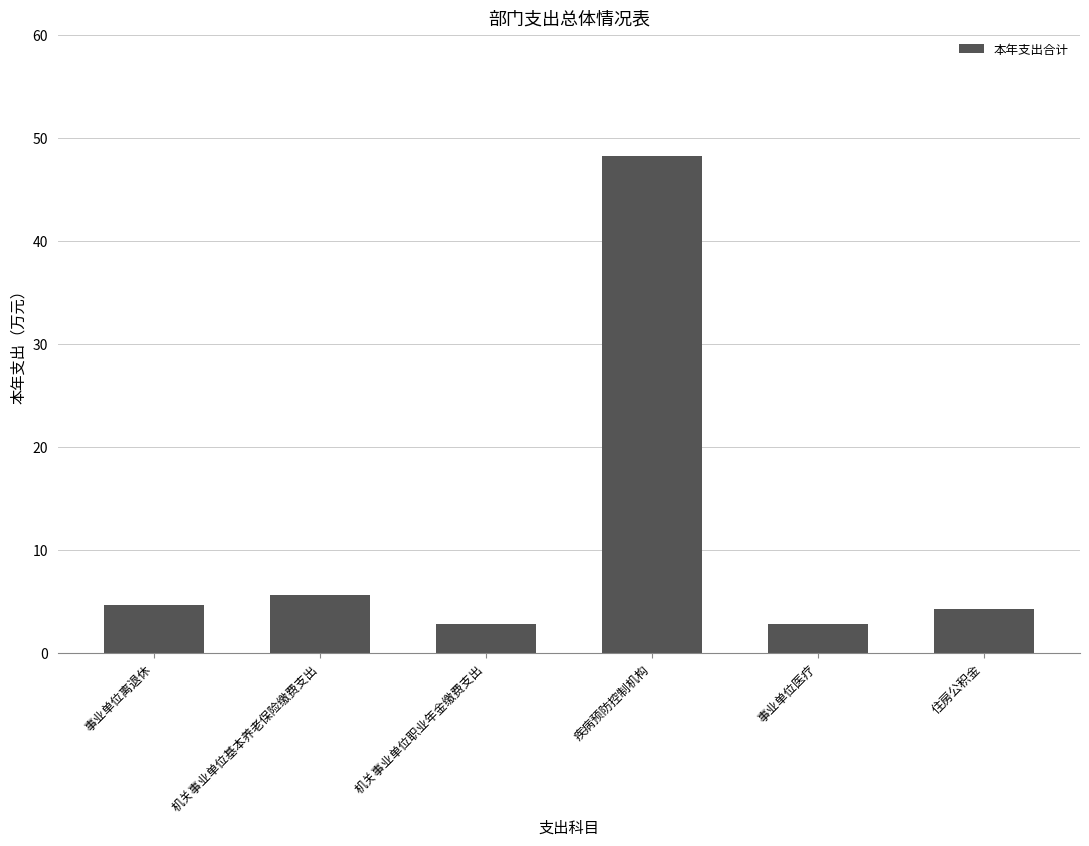

Between 住房公积金 and 事业单位医疗, which is larger?

住房公积金